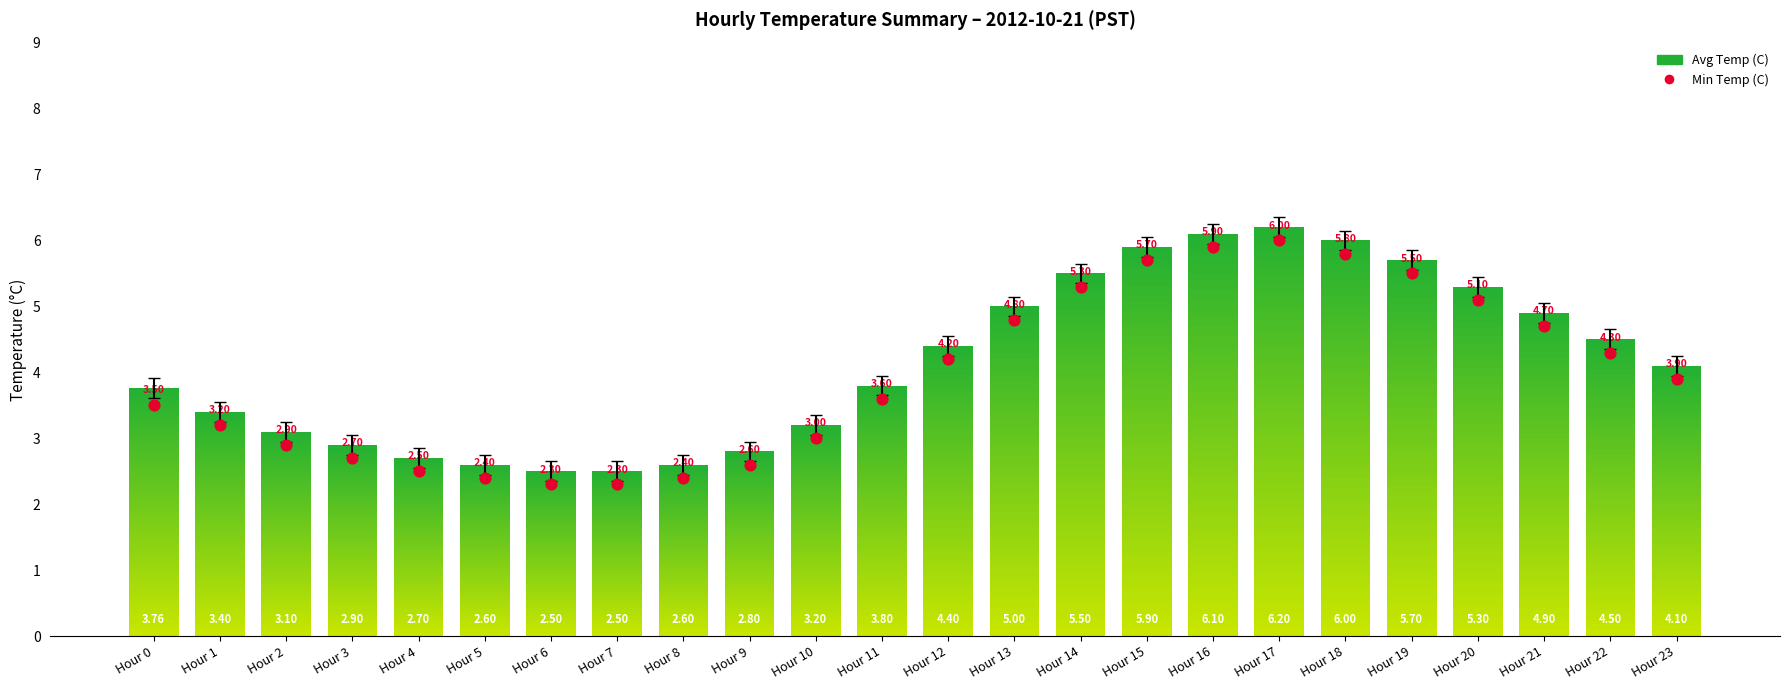

Approximately how many times larger is the value at Hour 10 compared to Hour 22?

0.7